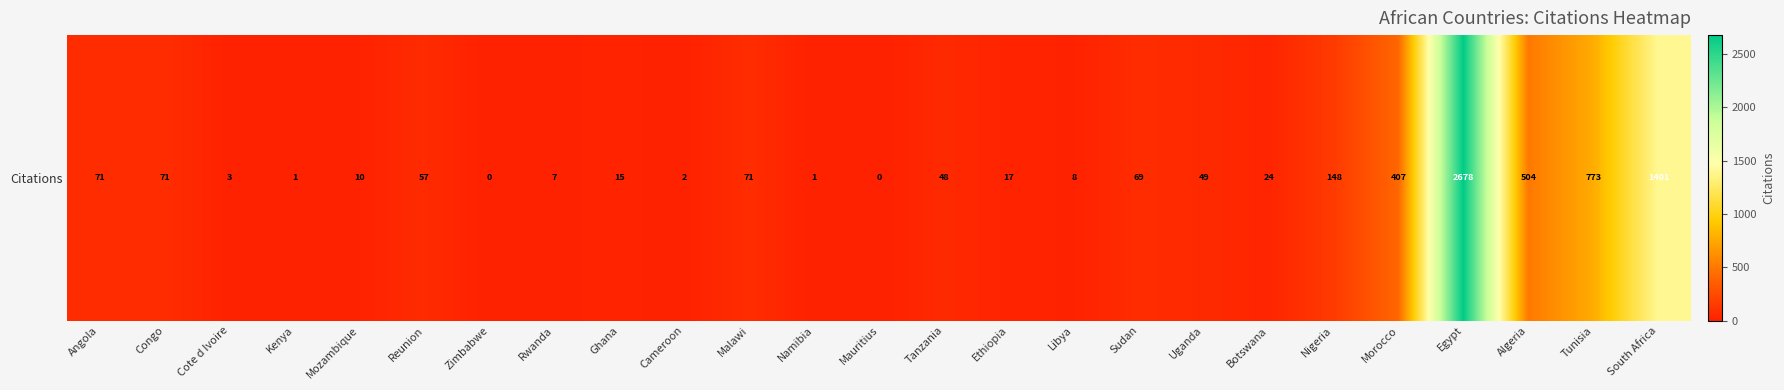

The chart shows a value of 3 at Rwanda. True or false?

False